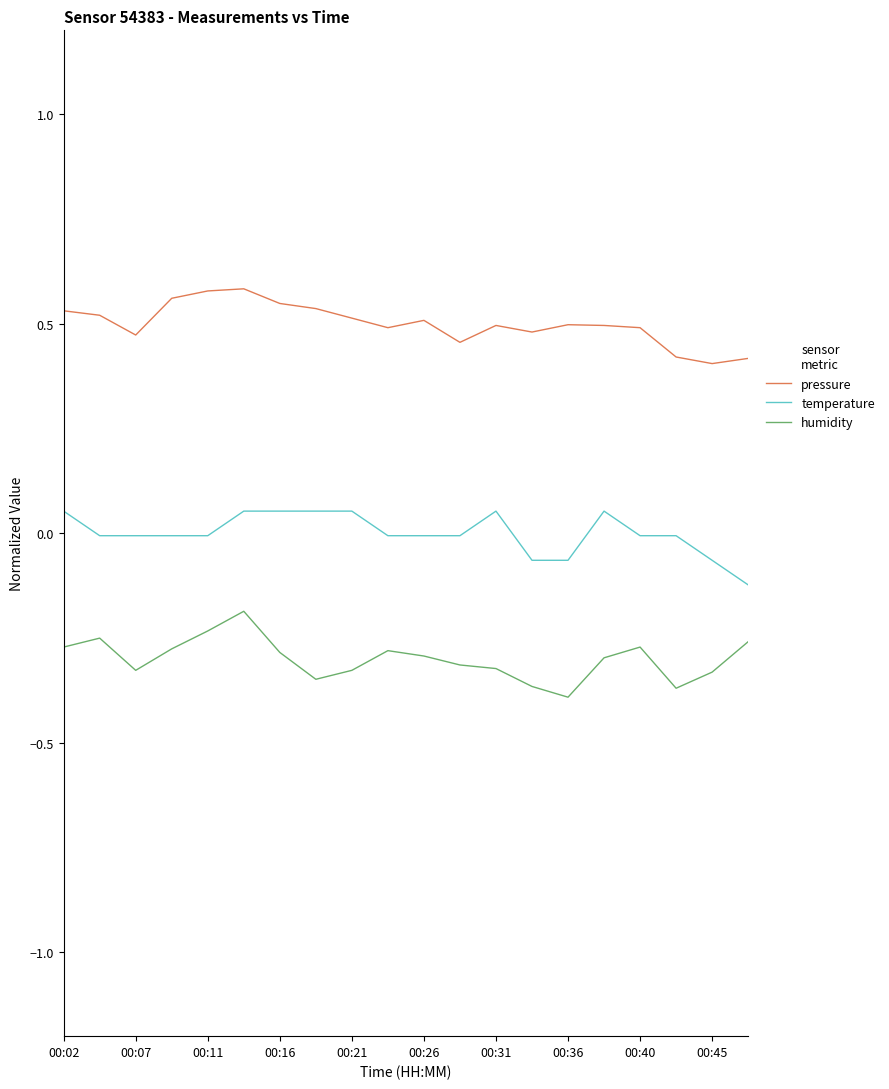

Which series has the largest total across all categories?

pressure